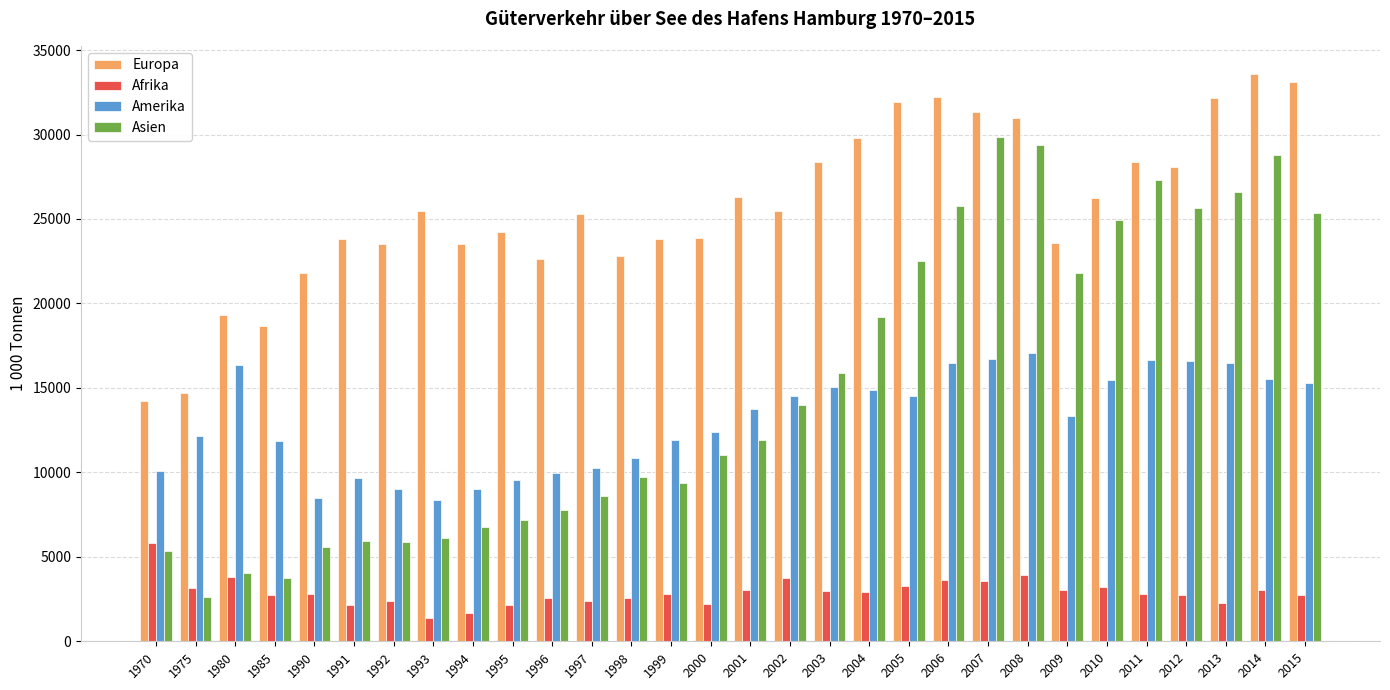

What is the value of the Asien bar at the 20th from the left?

22515.0